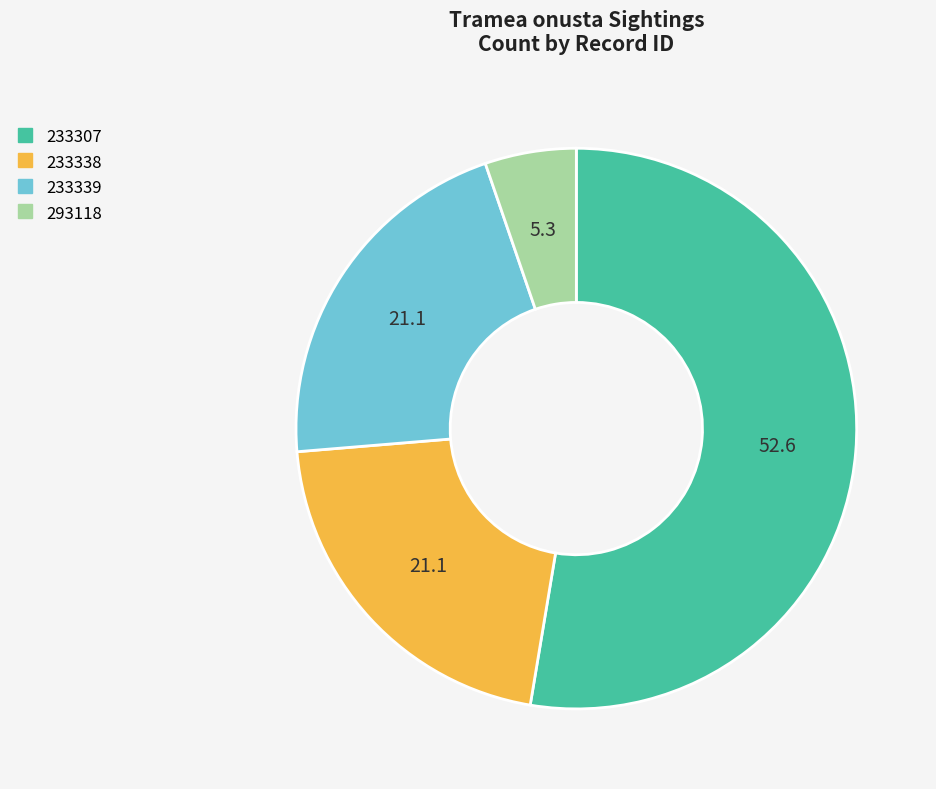

Which category has the smallest portion of the pie?

293118